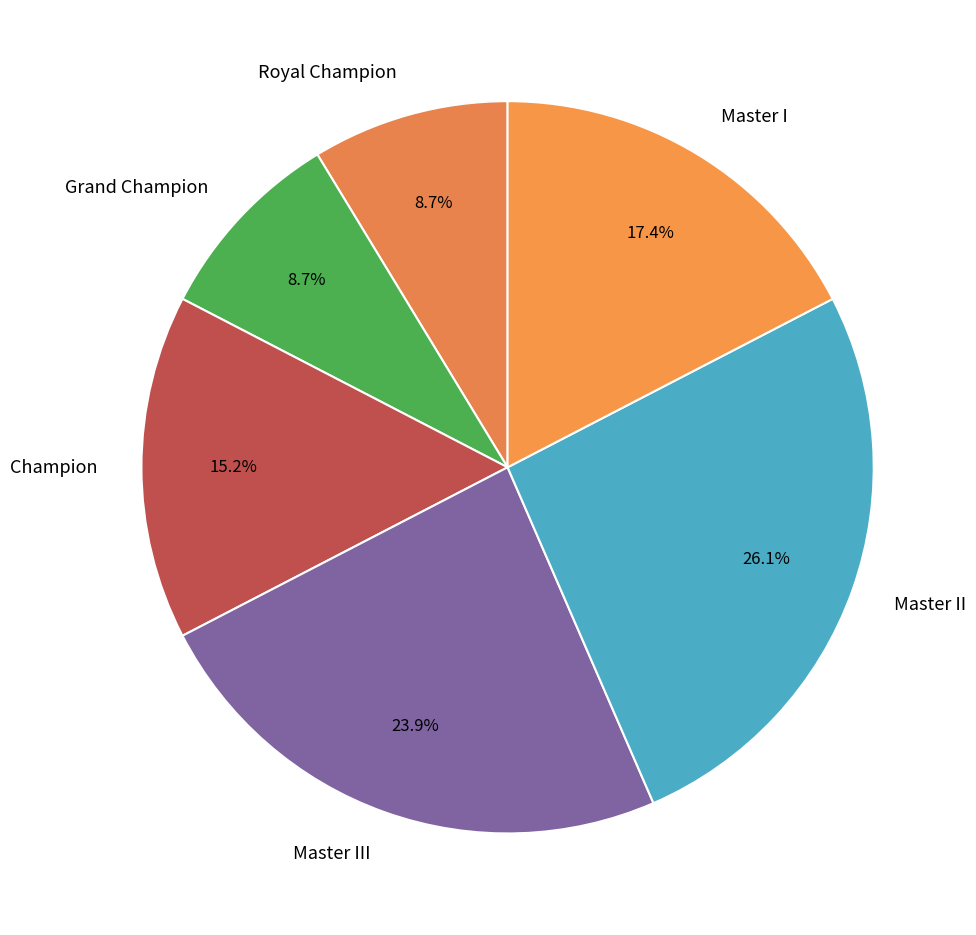

How many segments does this pie chart have?

6